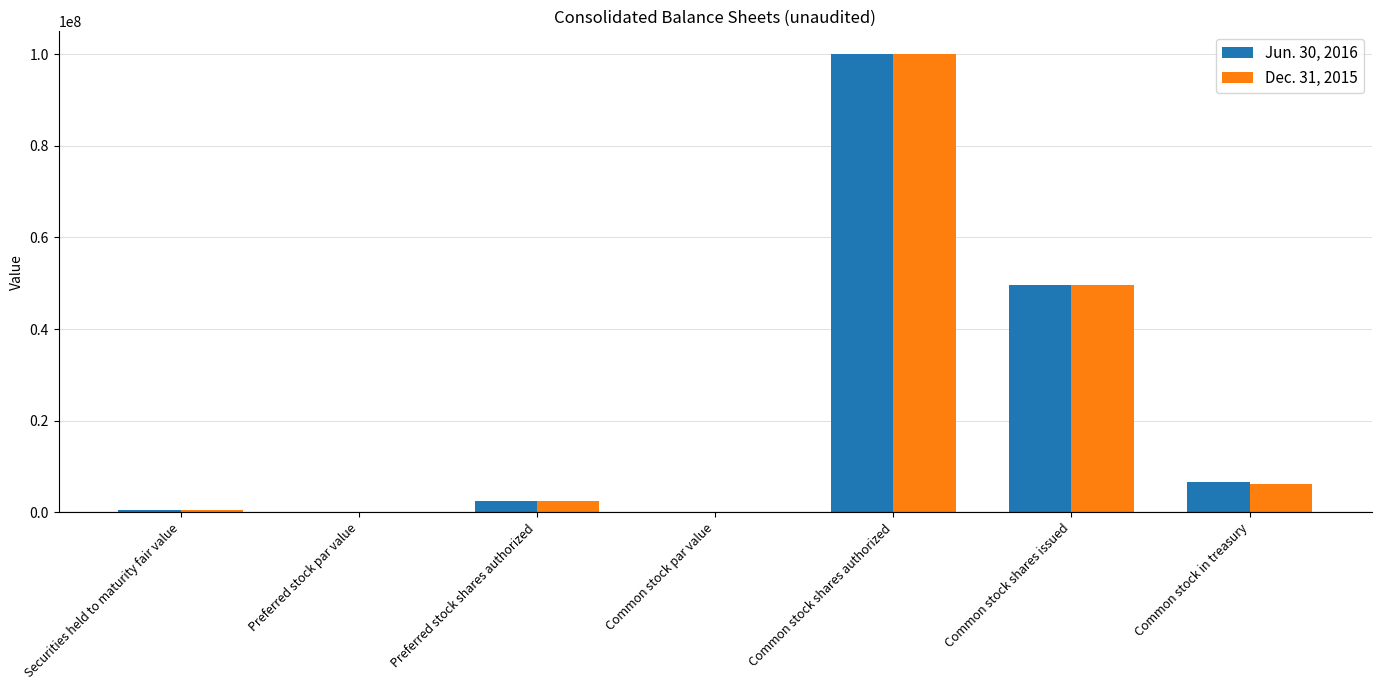

Is the value of Jun. 30, 2016 at Common stock shares authorized greater than the value of Dec. 31, 2015 at Preferred stock shares authorized?

Yes